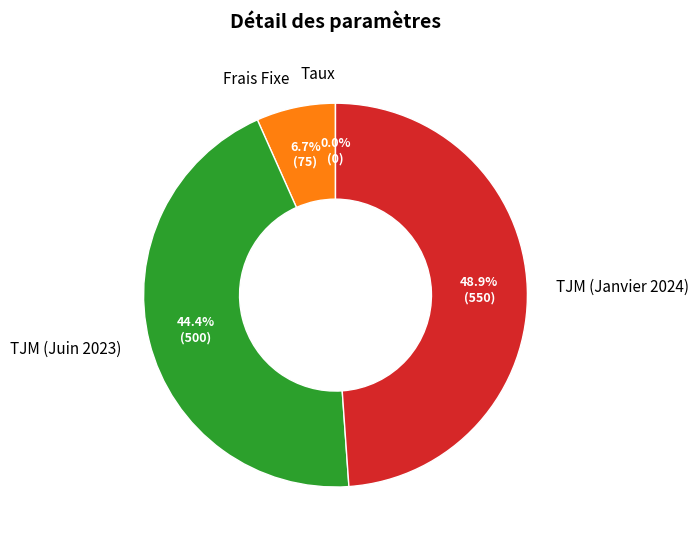

Is the sum of TJM (Janvier 2024) and Frais Fixe greater than half?

Yes